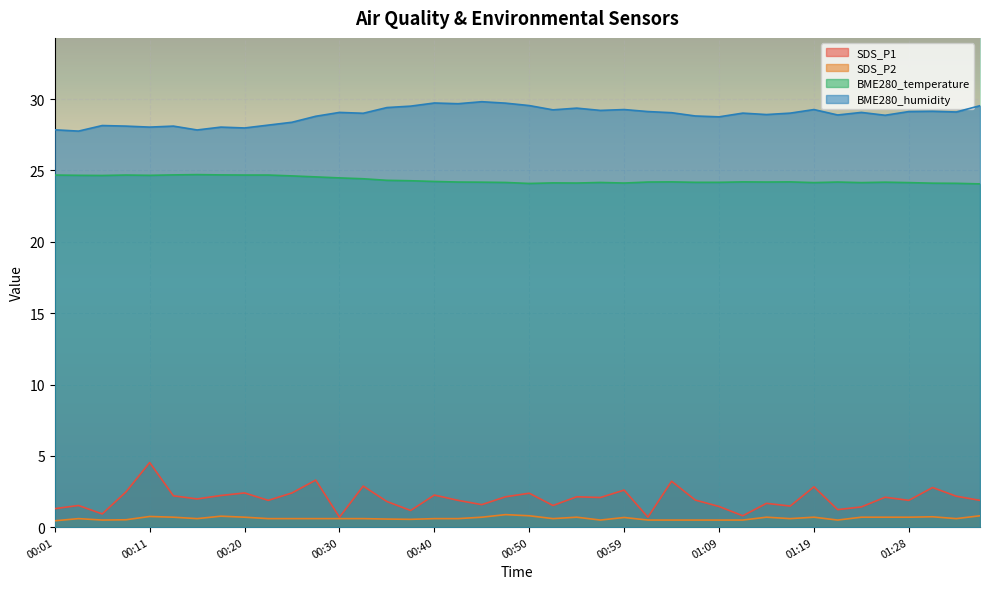

How many lines are shown in the chart?

4